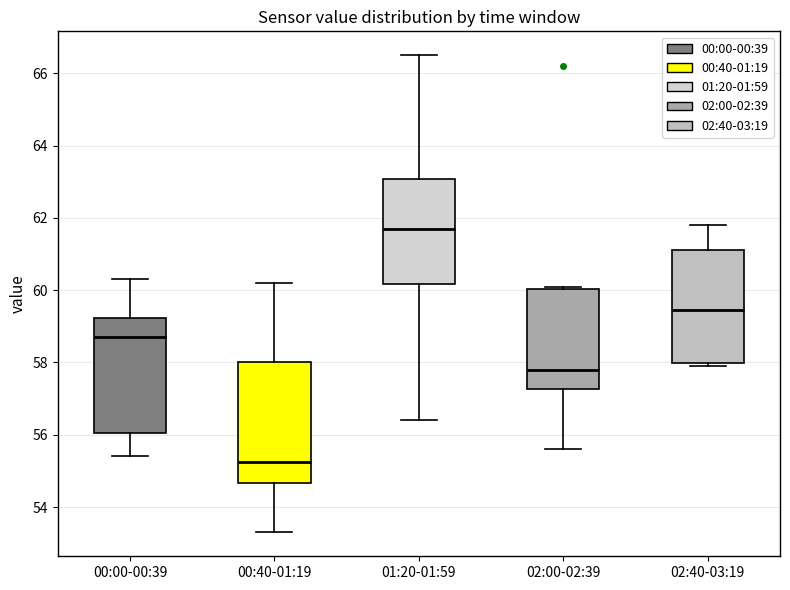

Where is the upper edge of the box for 02:40-03:19 on the y-axis? The values are not printed on the chart, so give them approximately, as read against the axis.

61.2